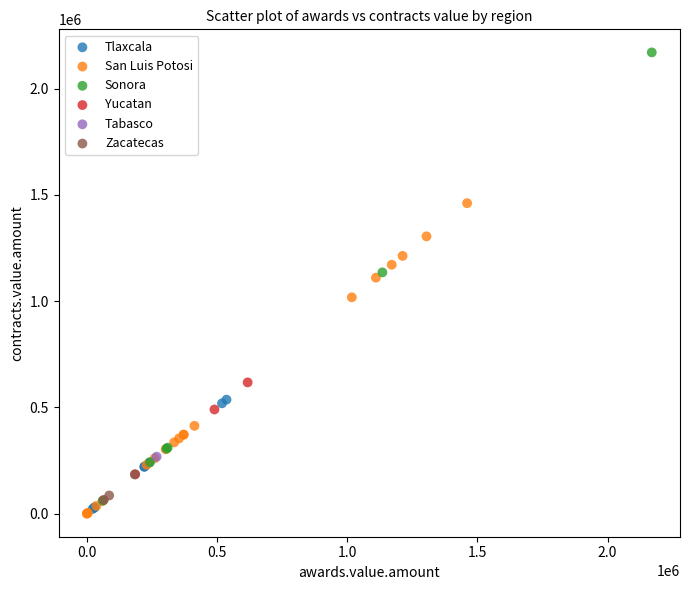

Which series reaches the minimum Y coordinate?

San Luis Potosi